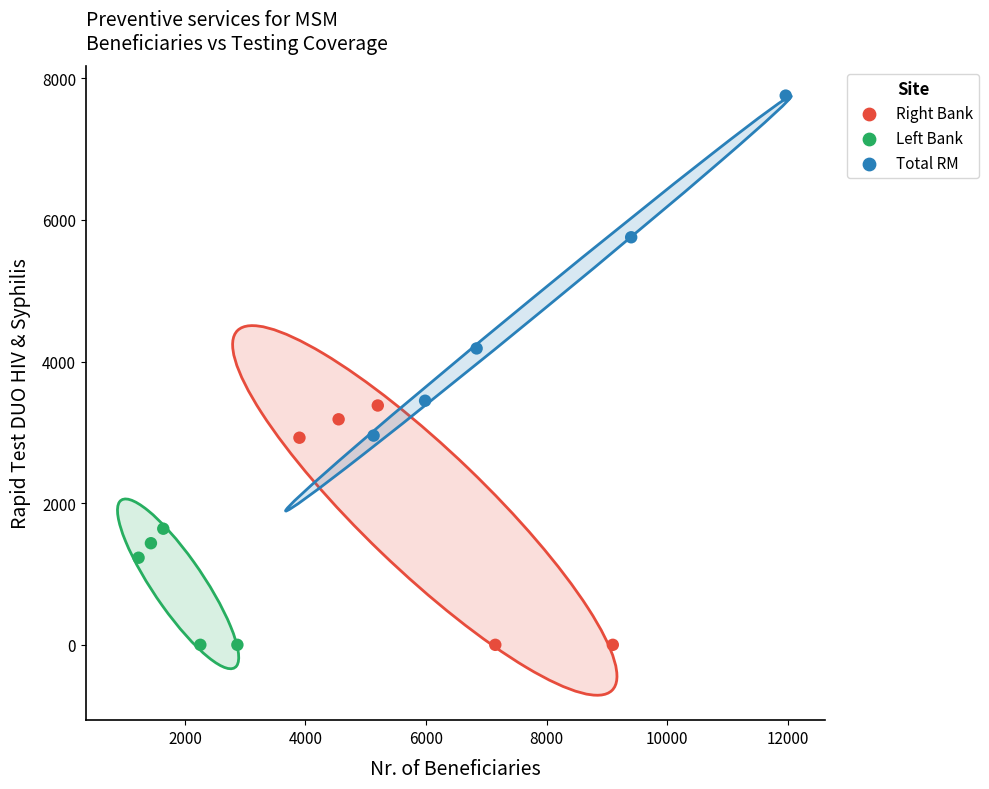

Which series has the widest spread of Y values?

Total RM